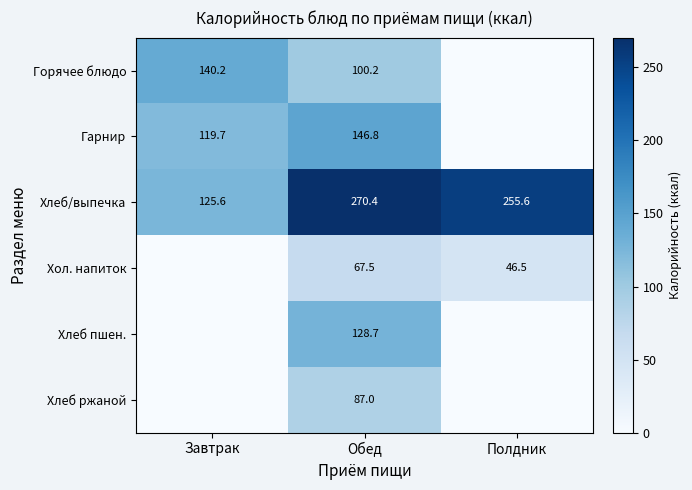

True or false: Гарнир has a value of 45.9 at Завтрак.

False